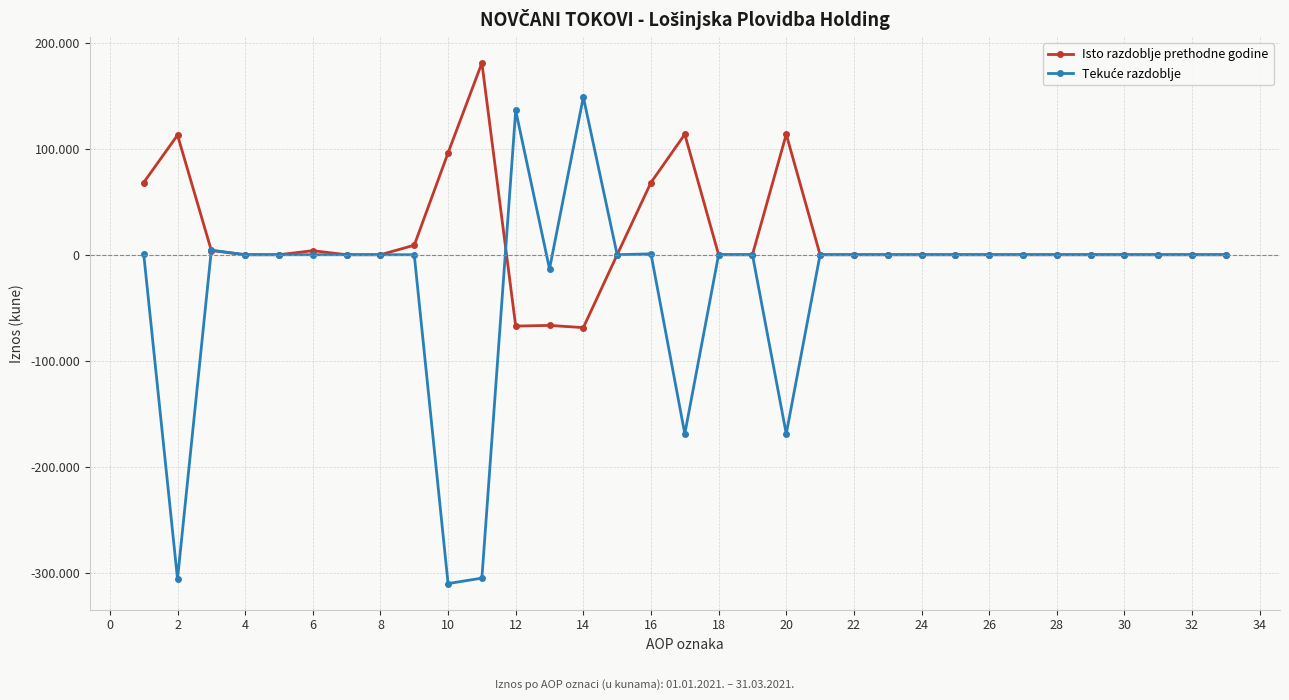

Is this an area chart (filled region under the line)?

No